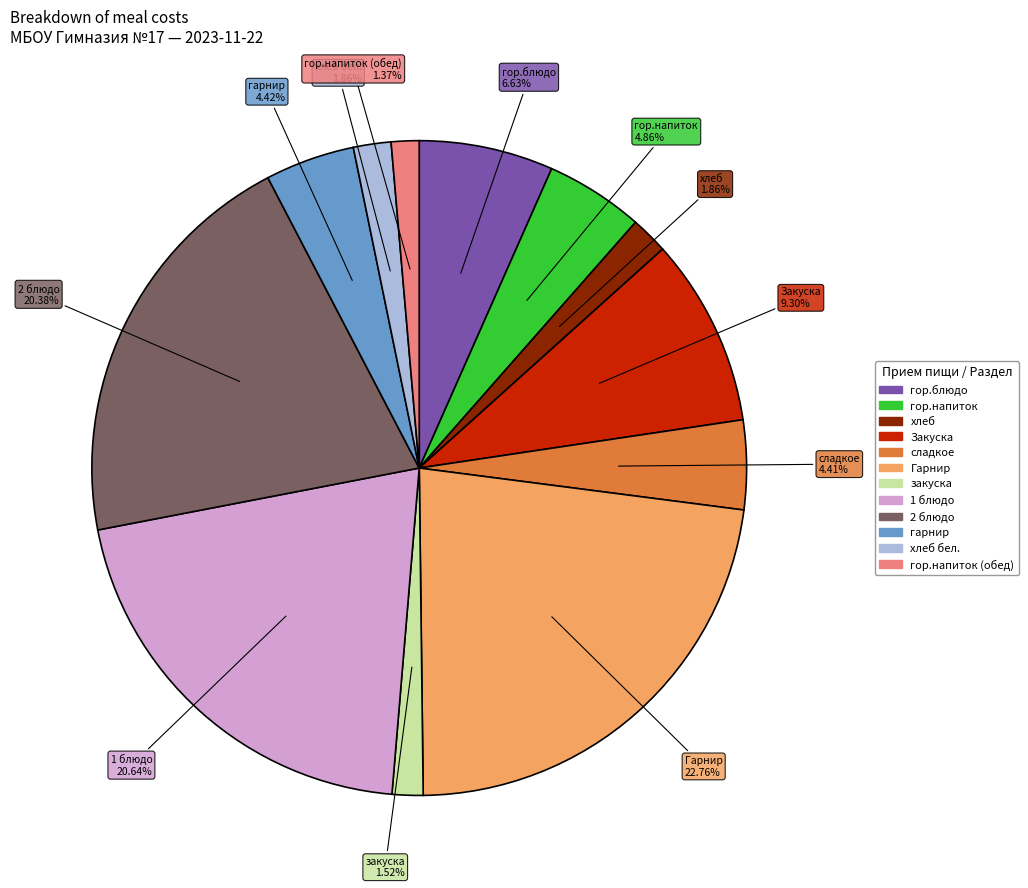

Is there a majority slice in this chart?

No